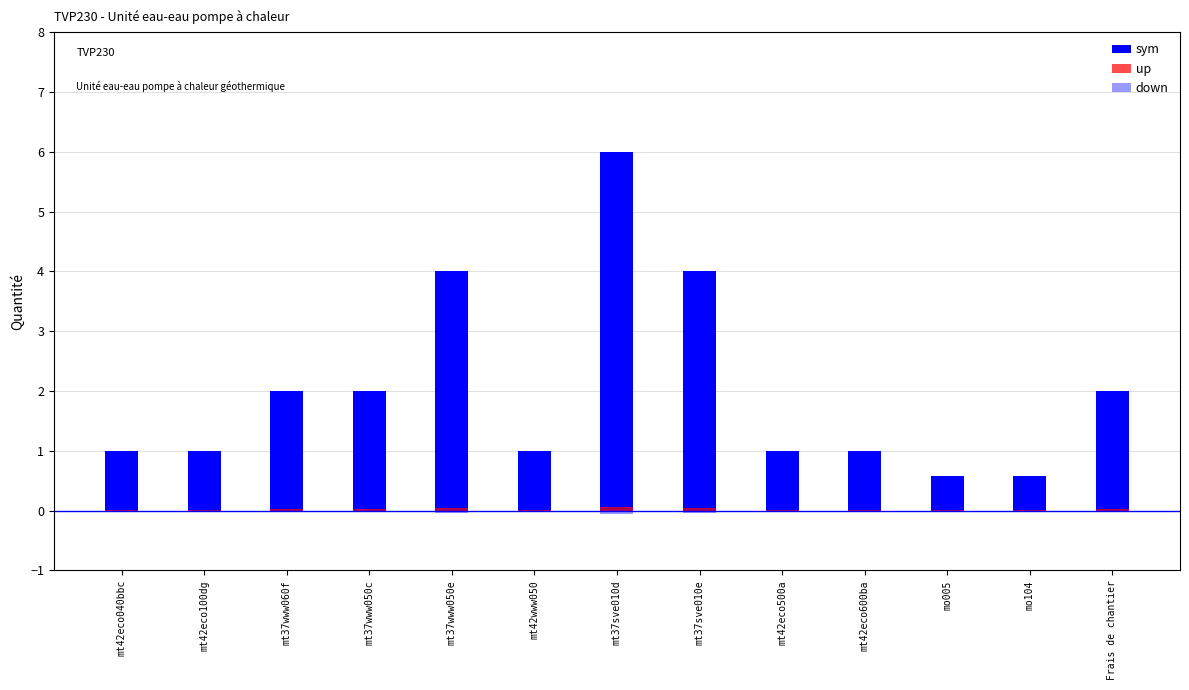

Is the value of down at mt42eco600ba greater than the value of sym at Frais de chantier?

No